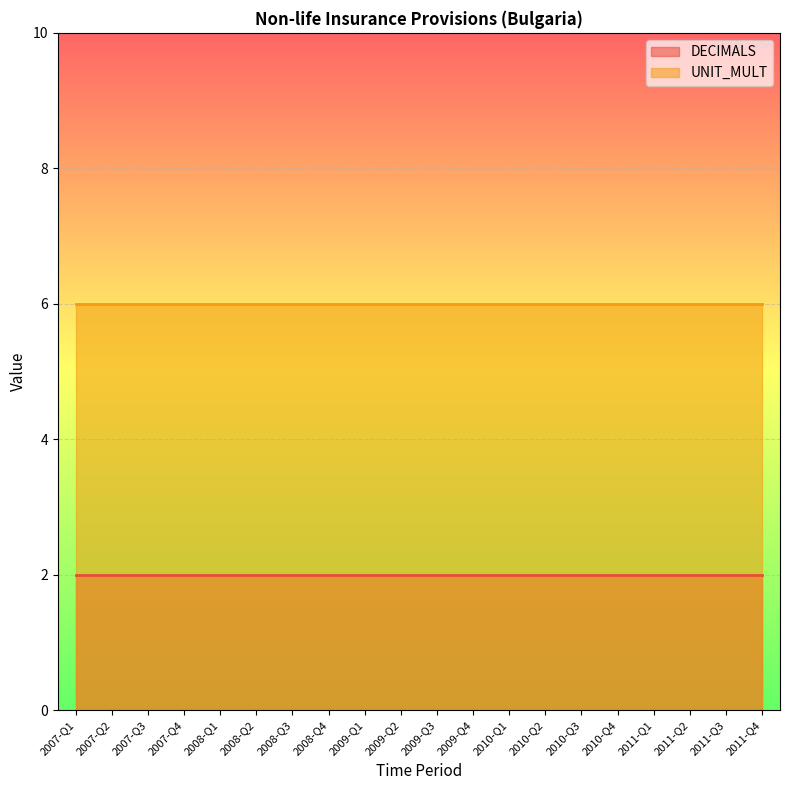

What is the value of the DECIMALS point at the 20th from the left?

2